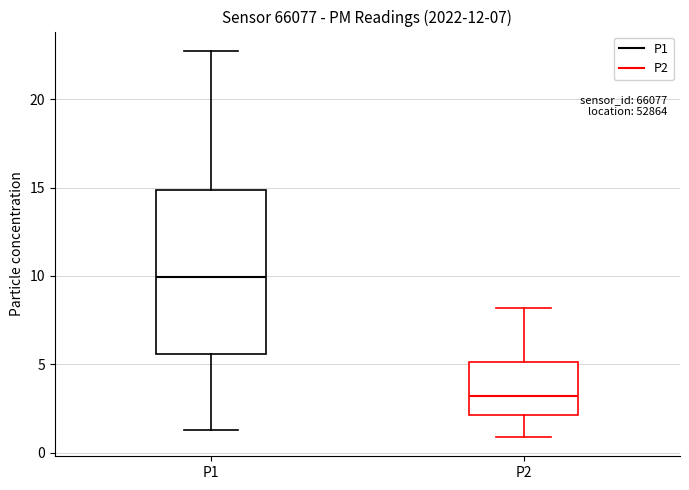

Which box is the tallest, from its lower edge to its upper edge?

P1